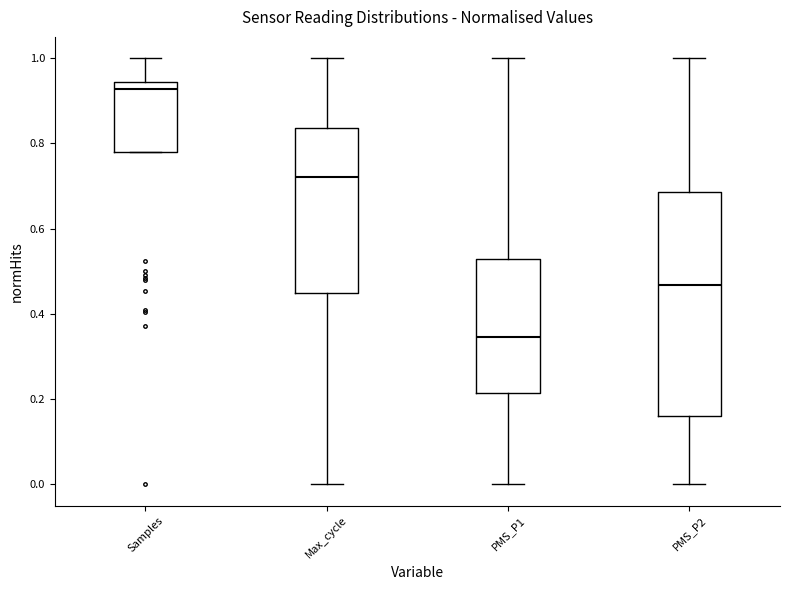

Where is the upper edge of the box for PMS_P1 on the y-axis? The values are not printed on the chart, so give them approximately, as read against the axis.

0.52